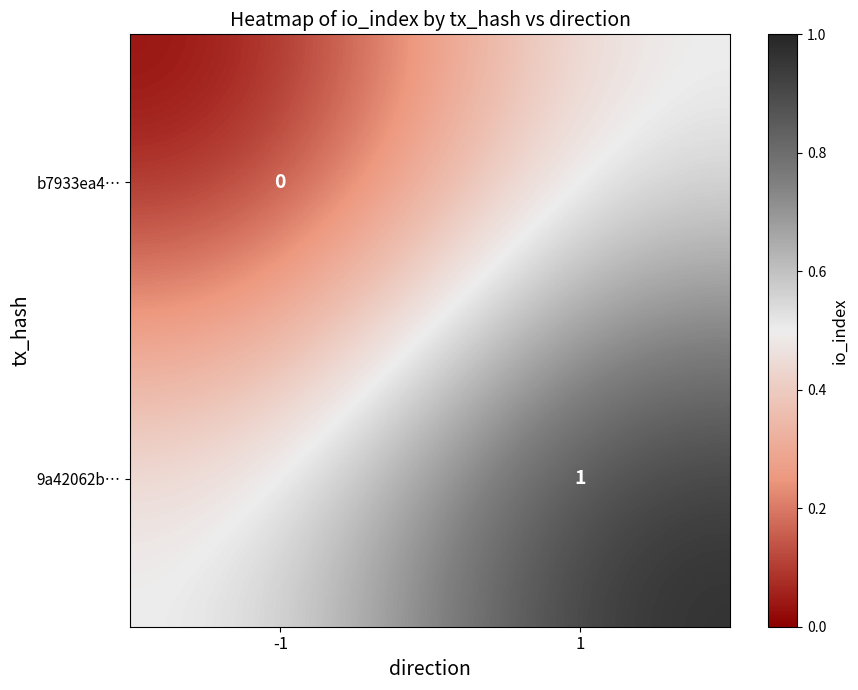

Is it true that 9a42062b… equals 1.0 at 1?

True